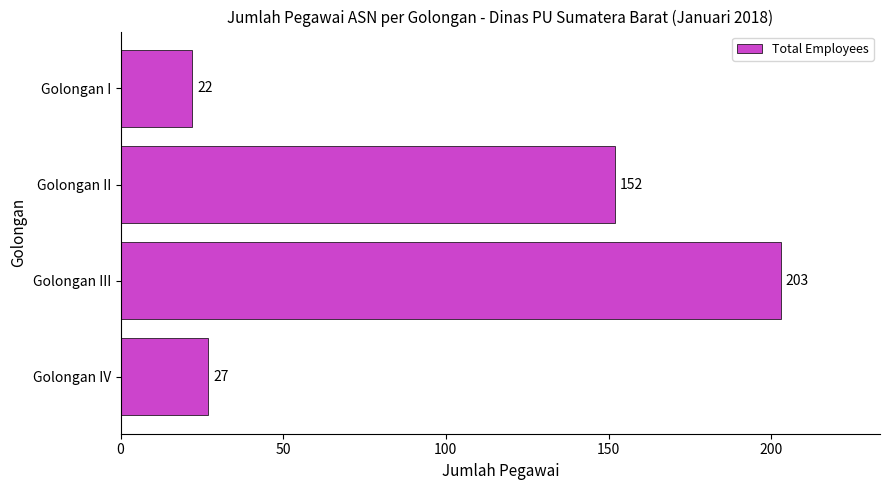

Is it true that the value at Golongan II is 99?

False